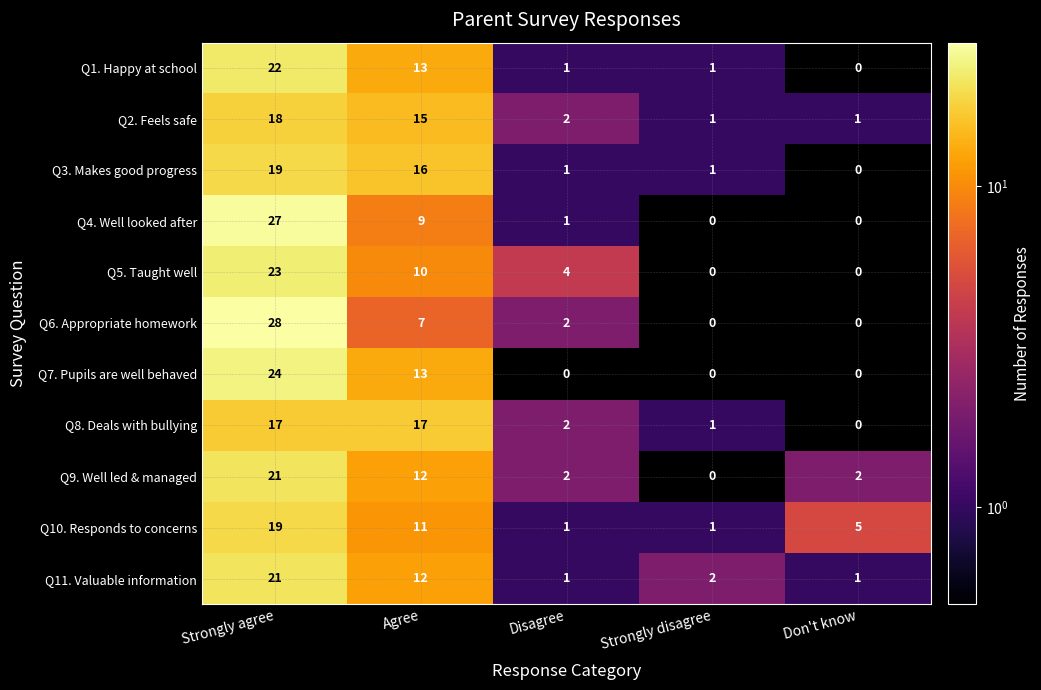

Is it true that Q9. Well led & managed equals 12 at Agree?

True